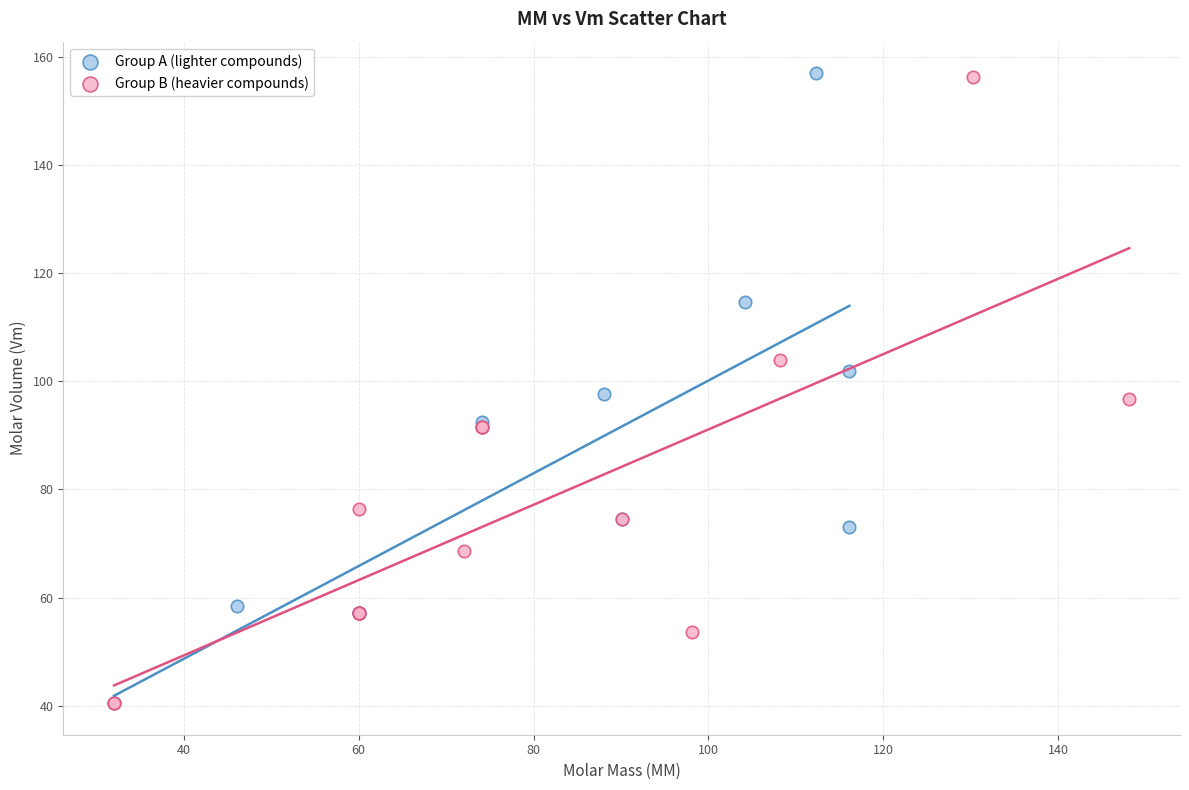

What are all the series names shown in the legend?

Group A (lighter compounds), Group B (heavier compounds)